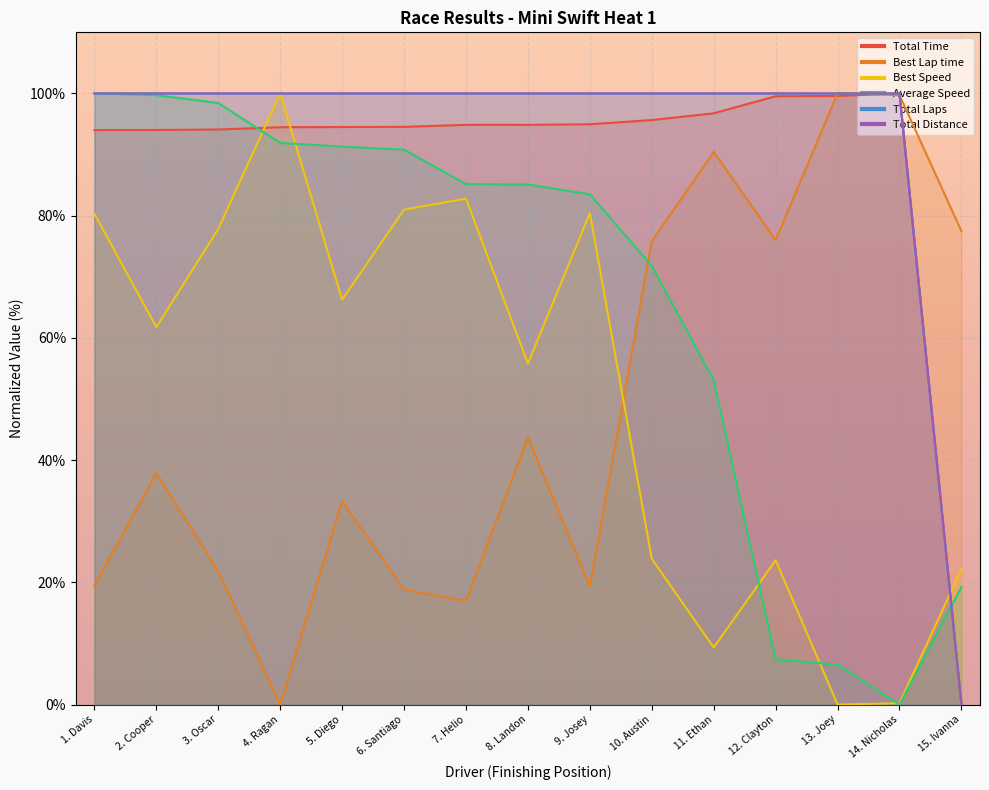

Which series has the largest total across all categories?

Total Laps